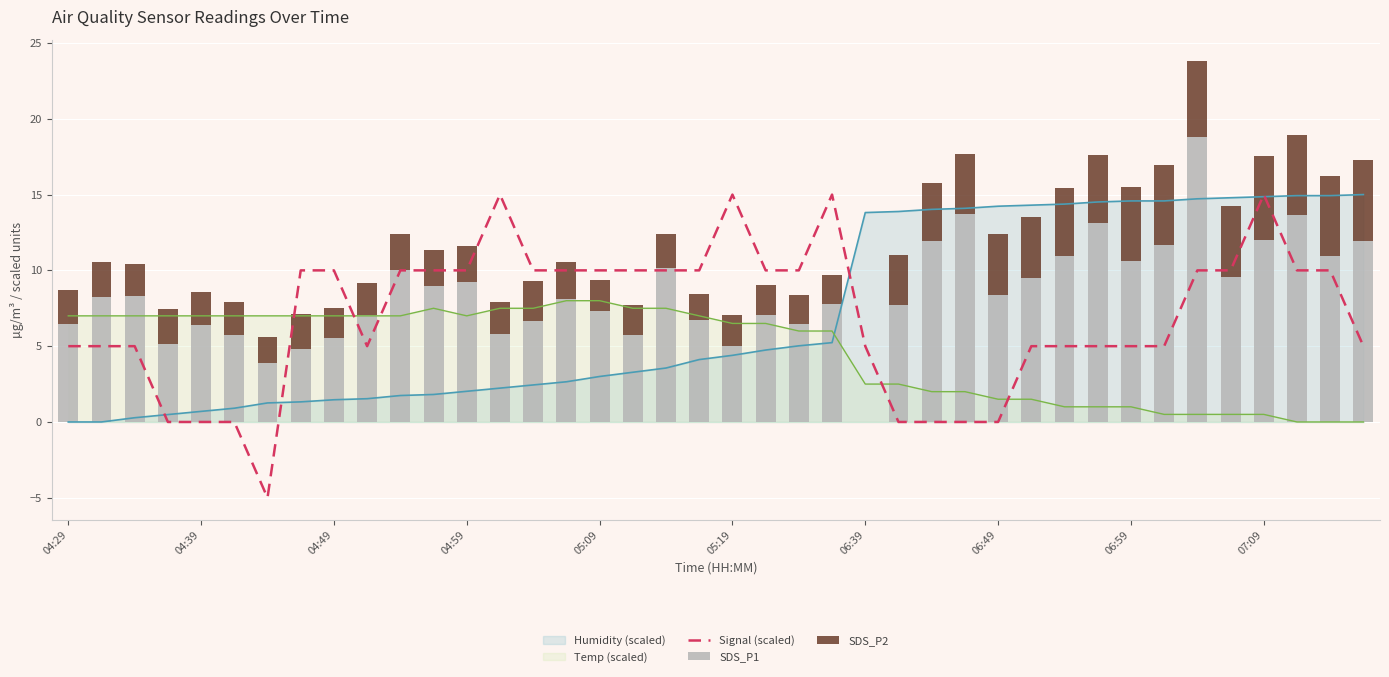

What is the average value of the SDS_P1 series?

8.5